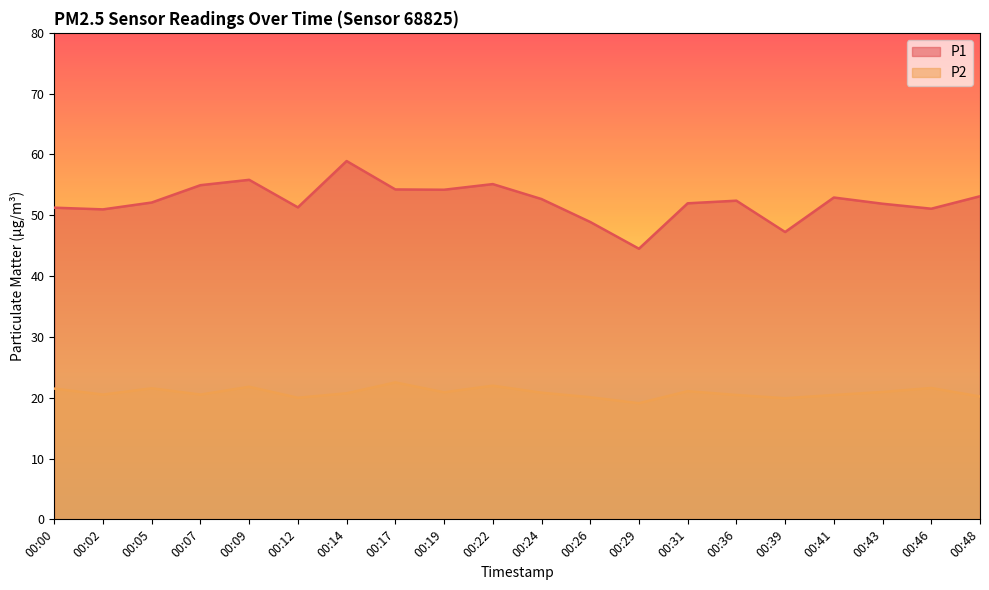

Reading left to right, transcribe all the data shown in this chart.

P1: 51.2	51.0	52.1	55.0	55.8	51.3	58.9	54.2	54.2	55.1	52.7	48.9	44.5	52.0	52.4	47.2	52.9	51.9	51.1	53.1
P2: 21.5	20.5	21.6	20.5	21.8	20.0	20.7	22.5	20.9	22.0	20.8	20.1	19.1	21.1	20.4	19.9	20.4	20.9	21.6	20.2